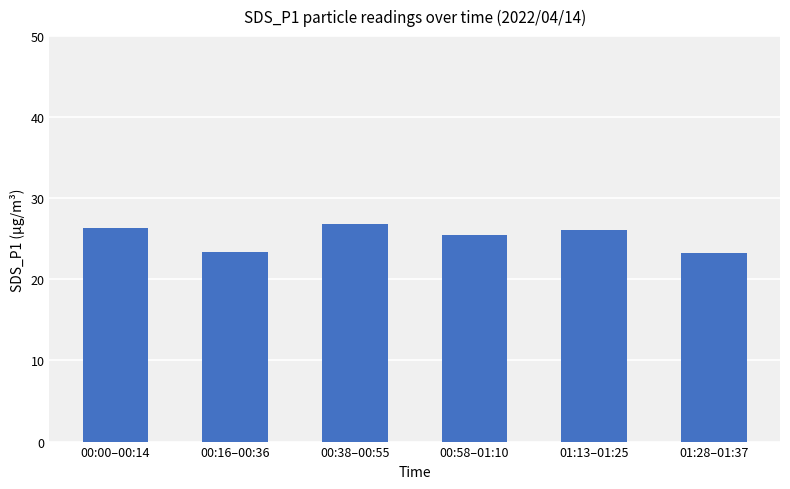

What is the value of the 5th bar from the left?

26.1